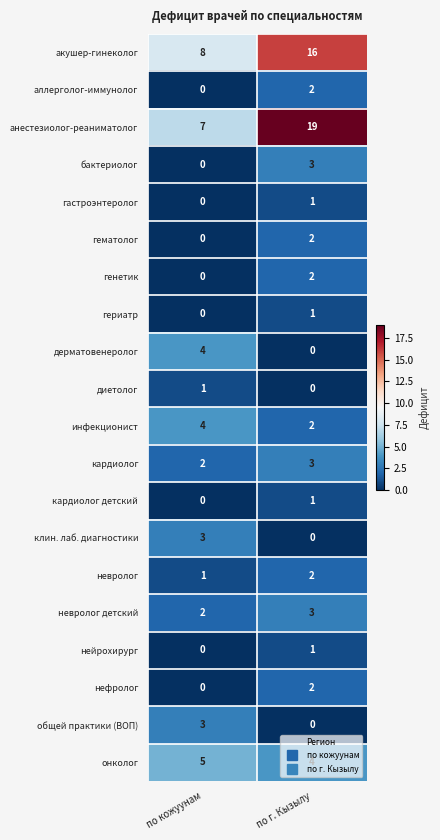

What is the approximate value of клин. лаб. диагностики at по кожуунам?

3